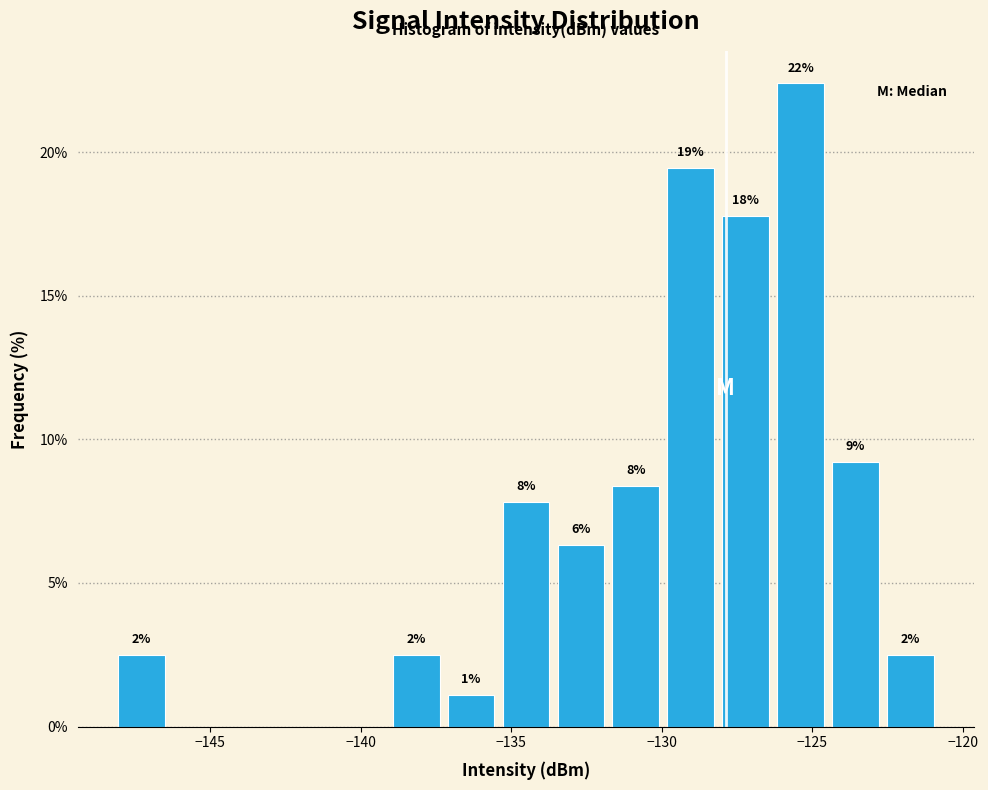

Around what value on the x-axis is the tallest bar? Give the approximate position of its centre, as read against the axis.

-125.5